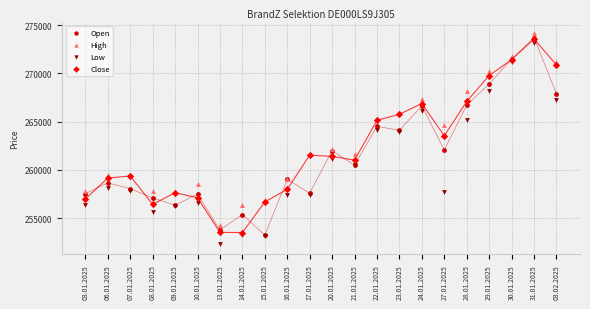

Which series has the widest spread of Y values?

Low